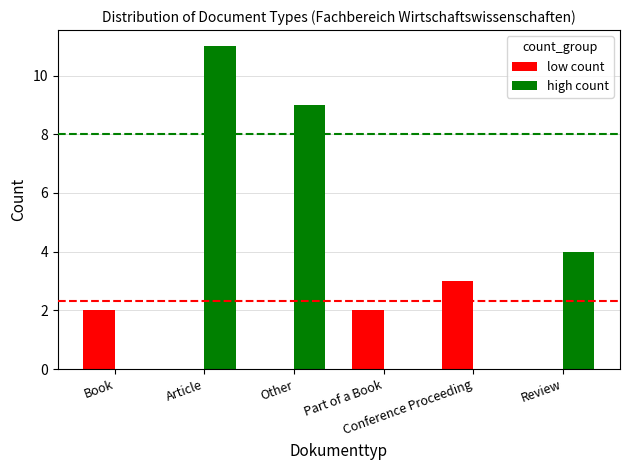

At which label is high count closest to 5?

Review